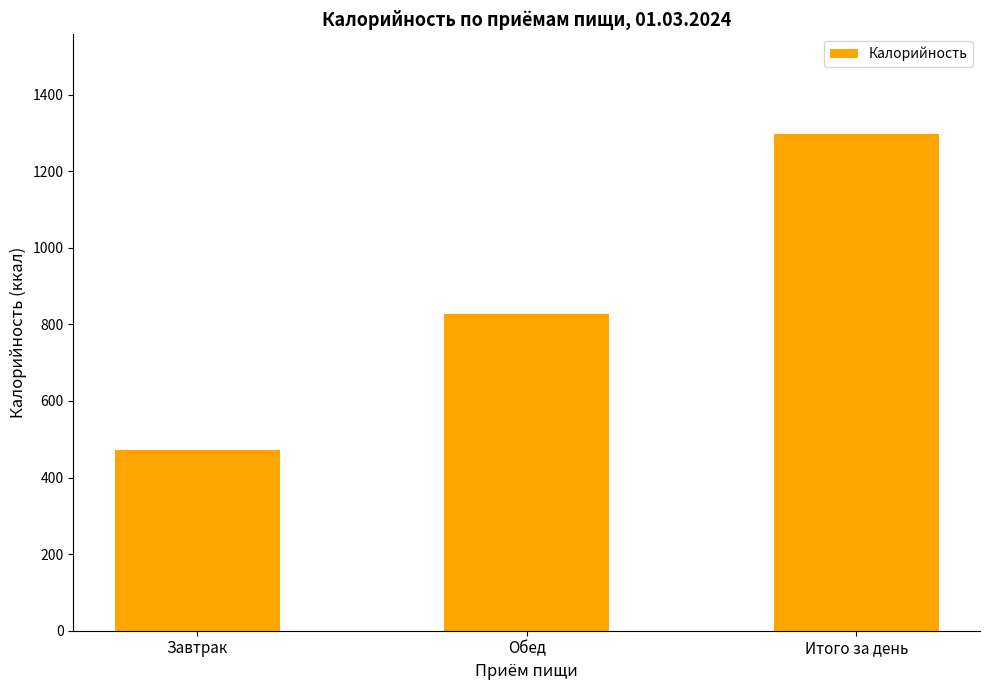

What is the change in value from Обед to Итого за день?

+471